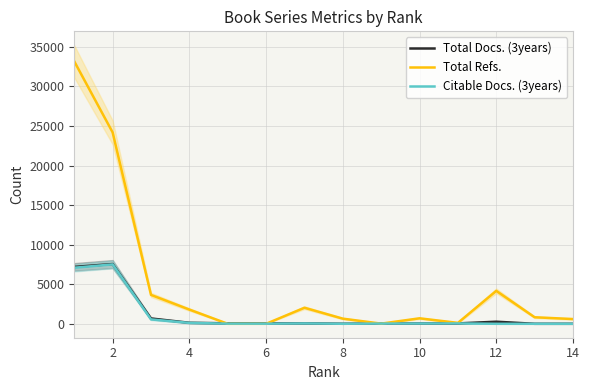

What is the maximum value shown in the chart?

33168